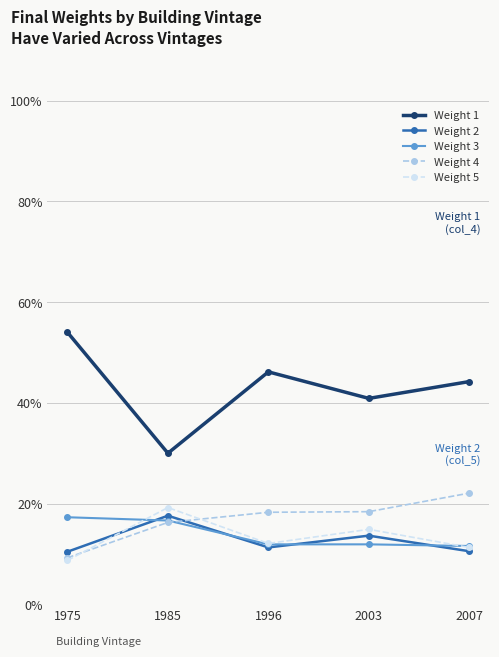

Which series has the largest total across all categories?

Weight 1